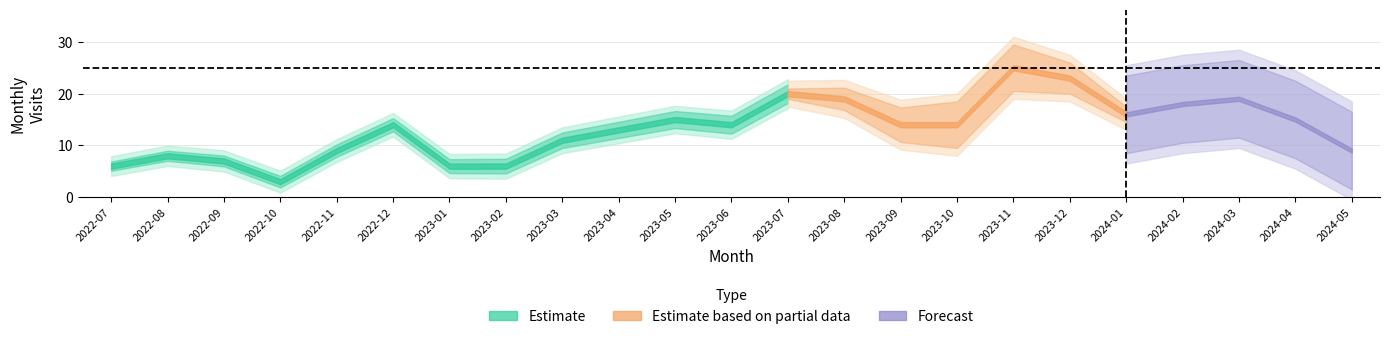

What is the label of the 21st point from the left?

2024-03